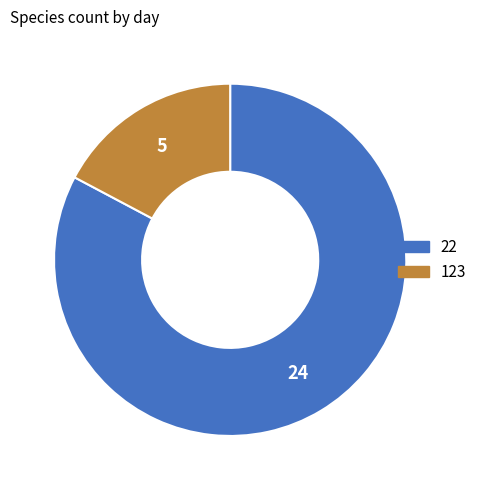

Is there any slice that represents more than half of the pie?

Yes